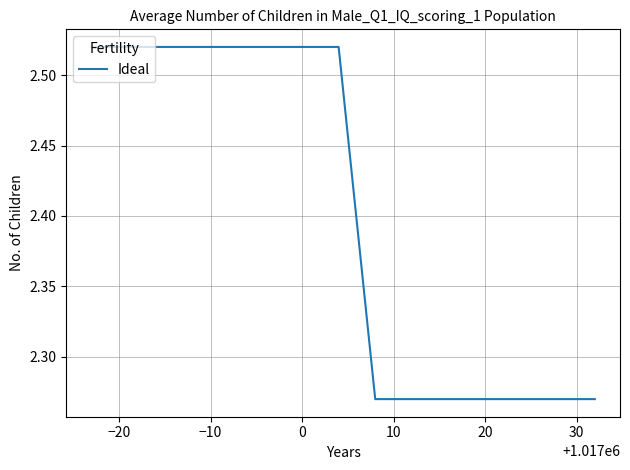

Is this an area chart (filled region under the line)?

No